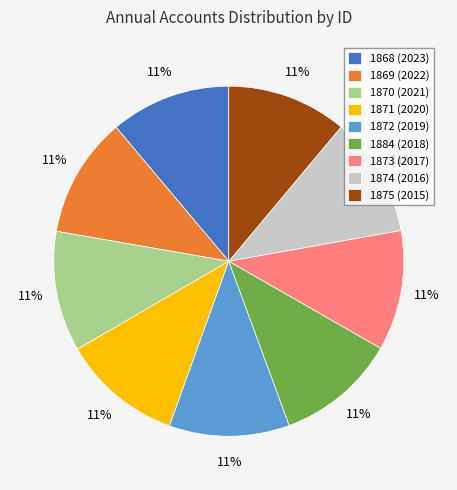

Count the number of slices in the pie.

9